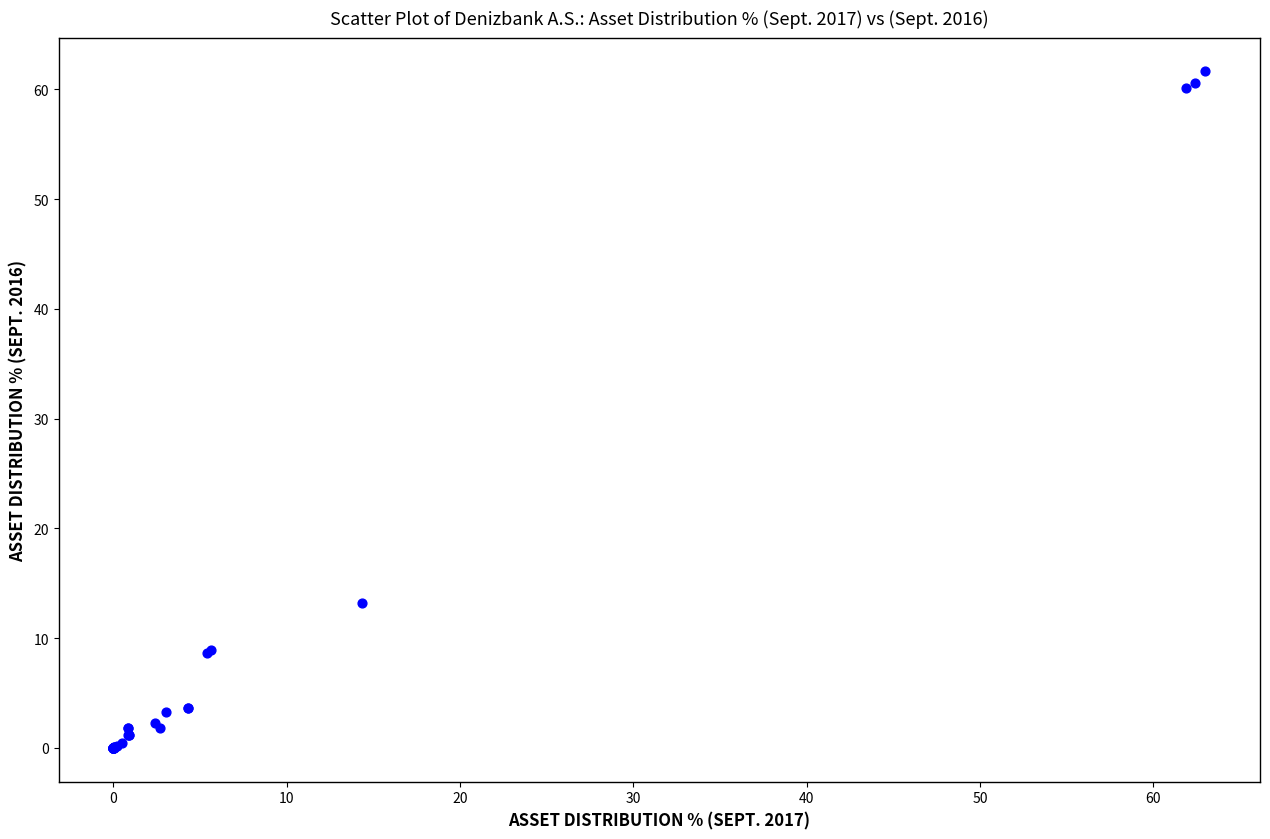

What Y value in the scatter plot is closest to 30?

13.2